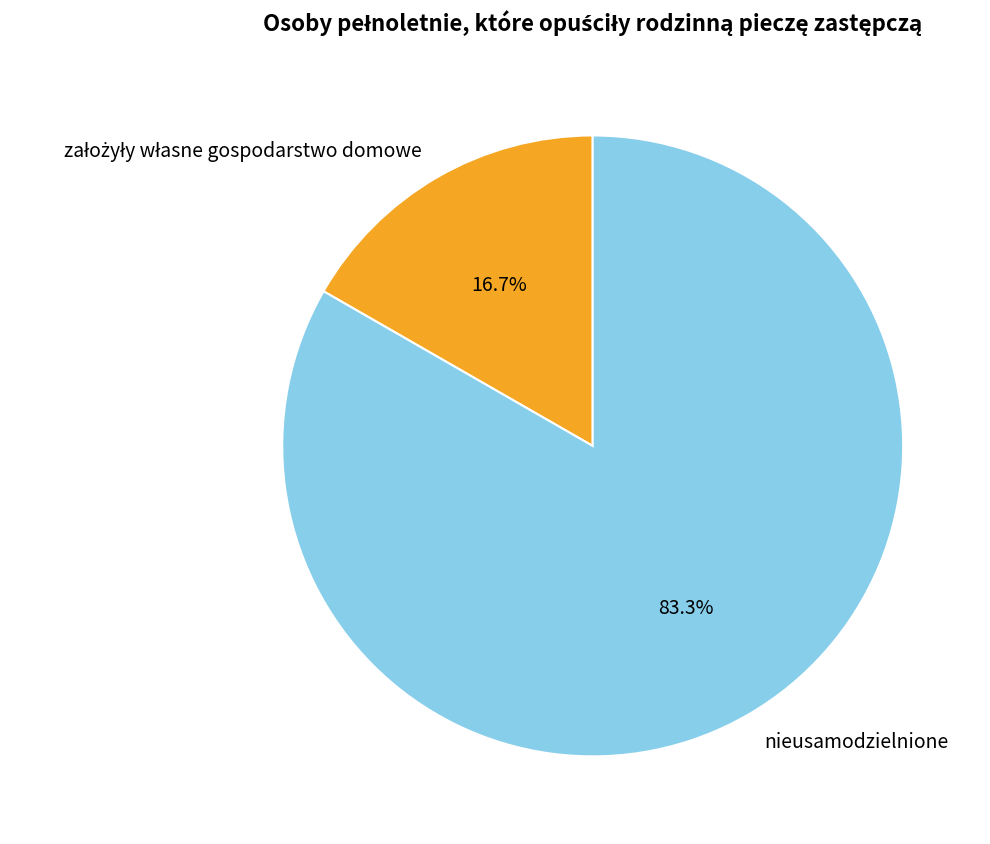

Is there a majority slice in this chart?

Yes